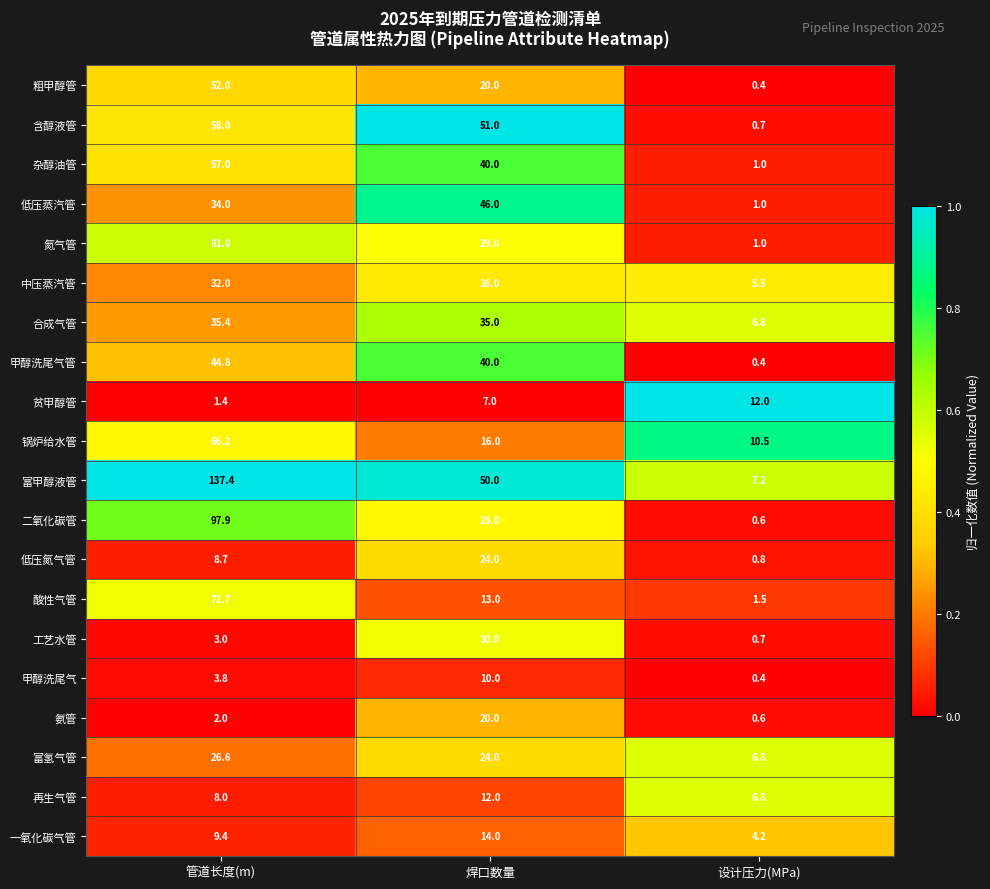

What is the sum of the 二氧化碳管 values at 管道长度(m) and 设计压力(MPa)?

98.5